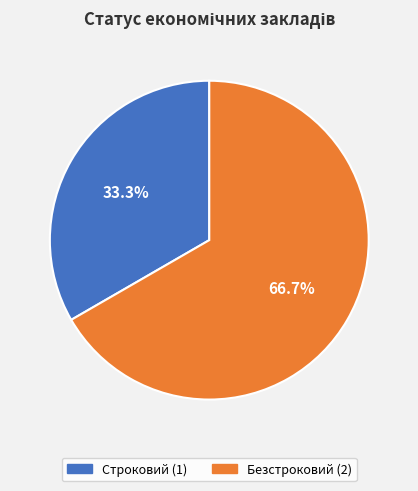

What is the smallest slice in the pie chart?

Строковий